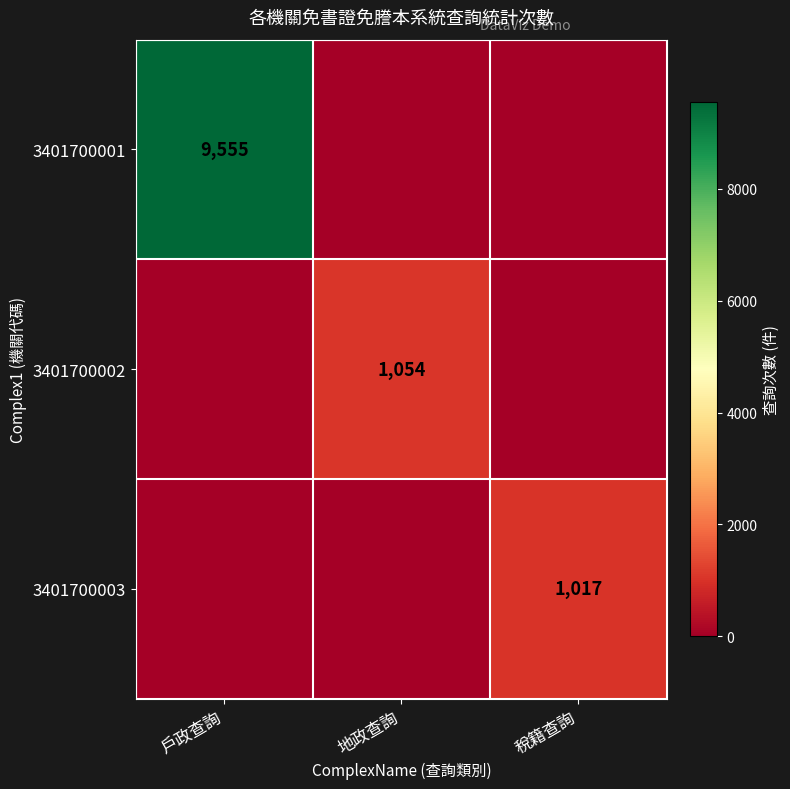

Is it true that 3401700003 equals 1017 at 稅籍查詢?

True